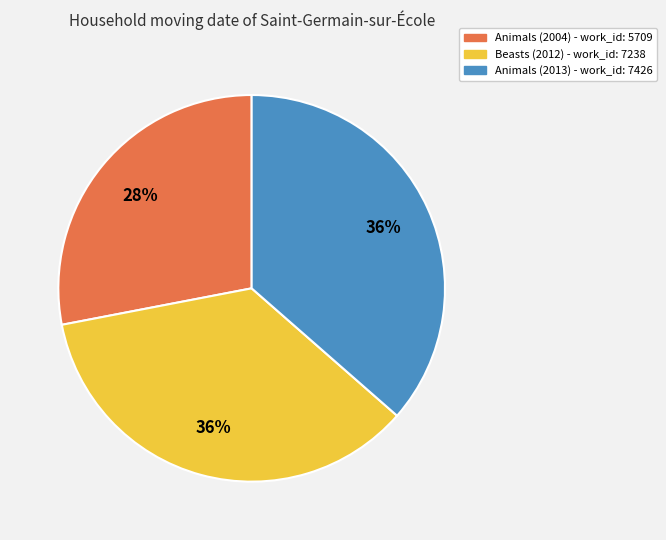

What is the ratio of the value at Beasts (2012) to the value at Animals (2013)?

1.0